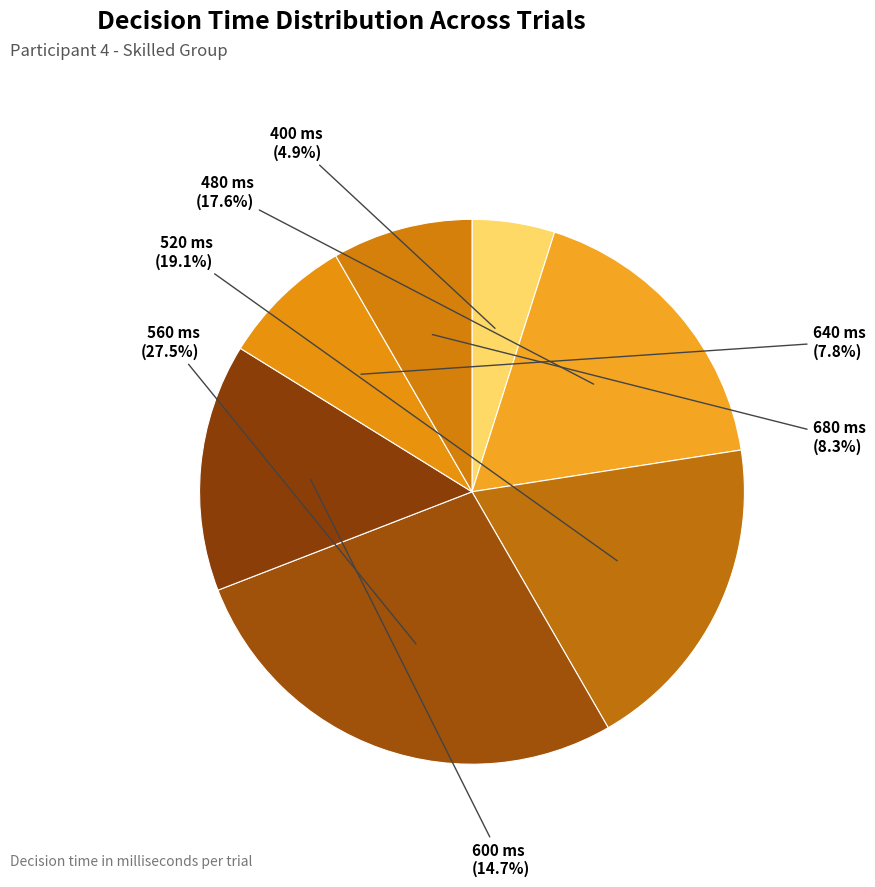

How many slices are in this pie chart?

7